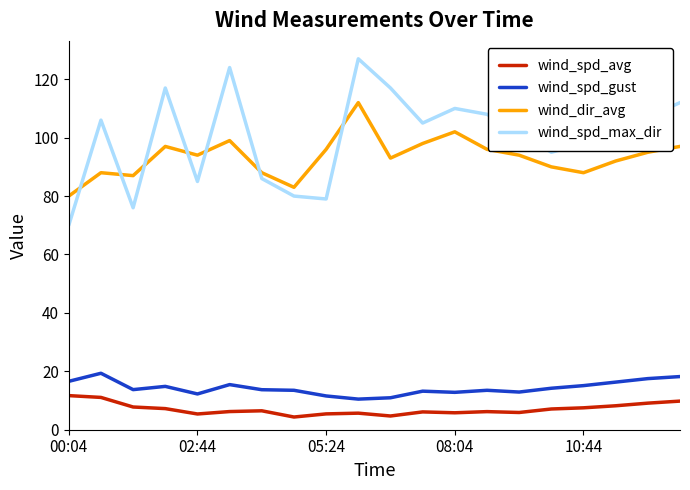

True or false: wind_spd_max_dir and wind_spd_avg intersect in this chart.

False